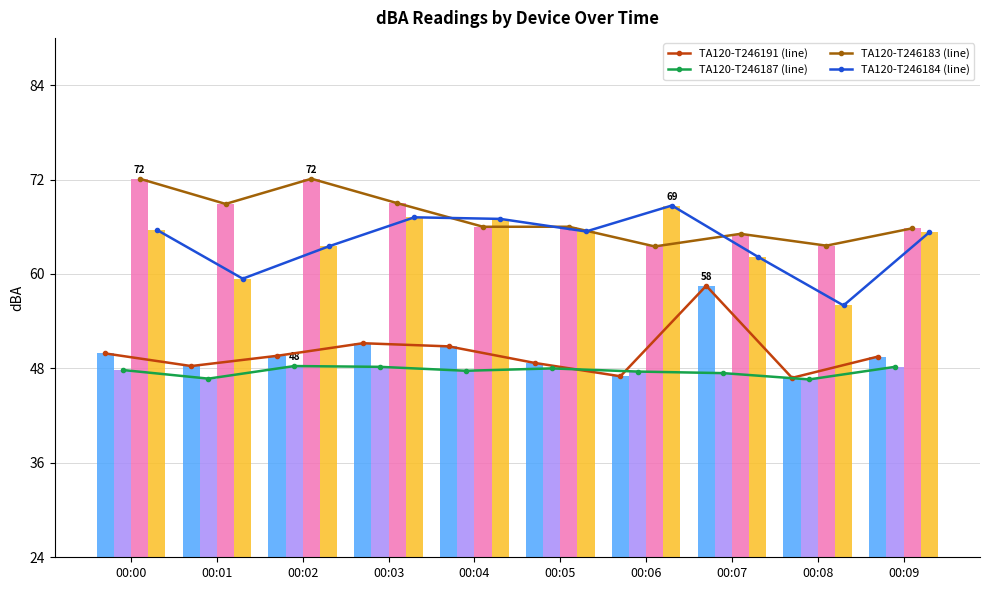

What is the average value of the TA120-T246187 series?

47.6